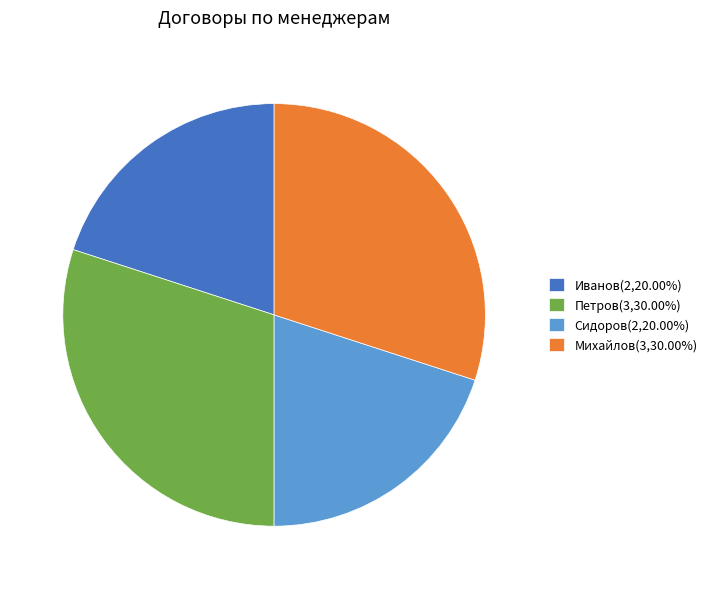

Is there any slice that represents more than half of the pie?

No